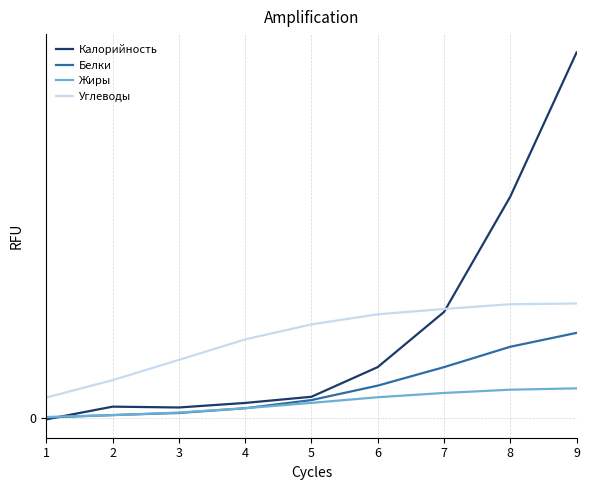

Which series has the largest total across all categories?

Калорийность